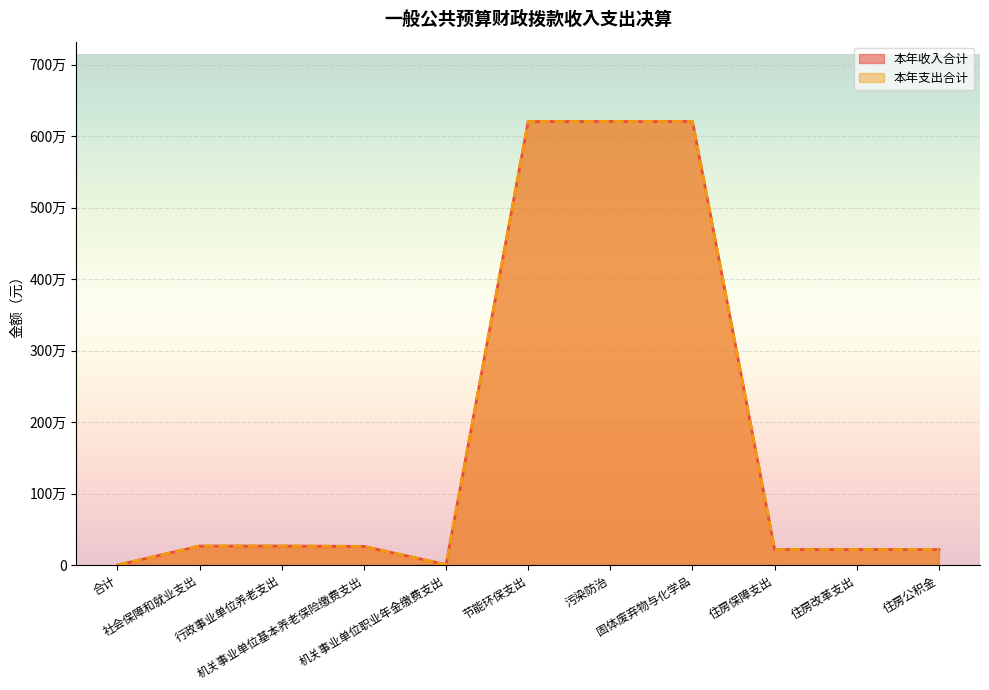

At 节能环保支出, list the series in order from largest to smallest.

本年收入合计, 本年支出合计